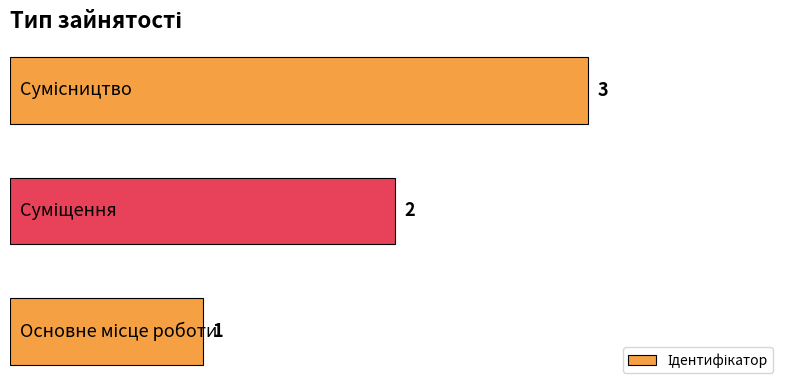

What is the sum of all values?

6